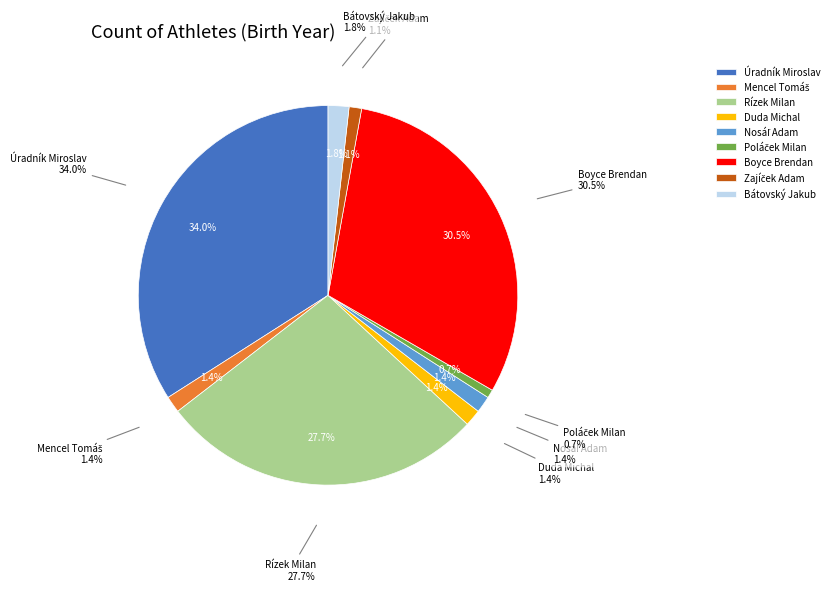

Is there any slice that represents more than half of the pie?

No